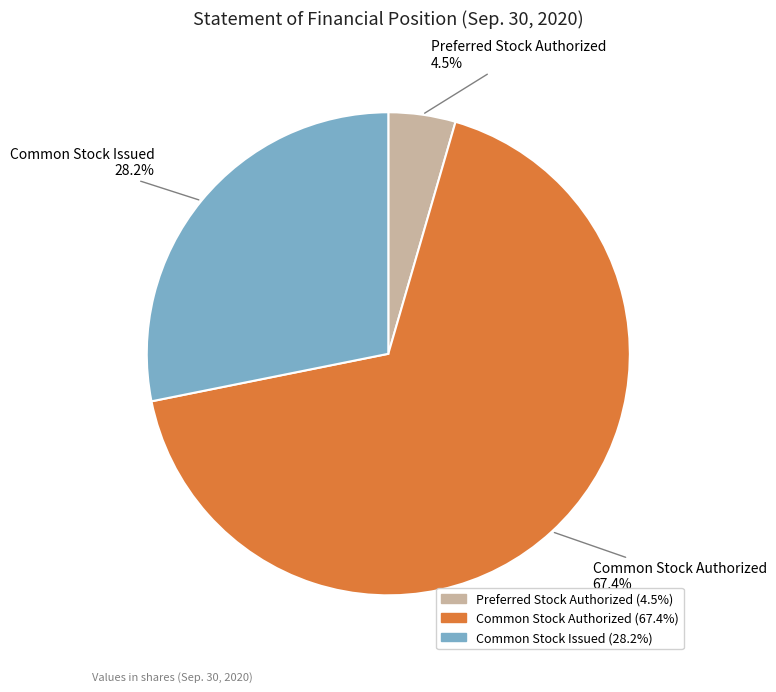

Combined, do Common Stock Authorized and Preferred Stock Authorized account for over 50%?

Yes